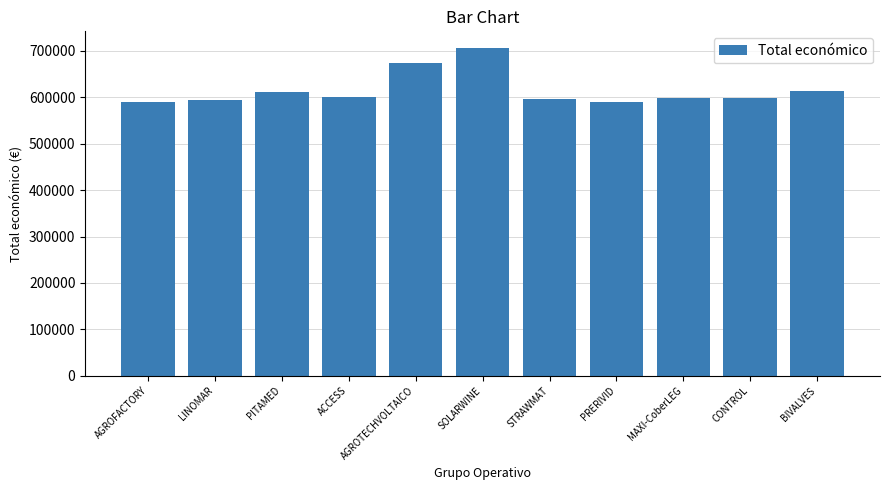

Approximately how many times larger is the value at ACCESS compared to LINOMAR?

1.0